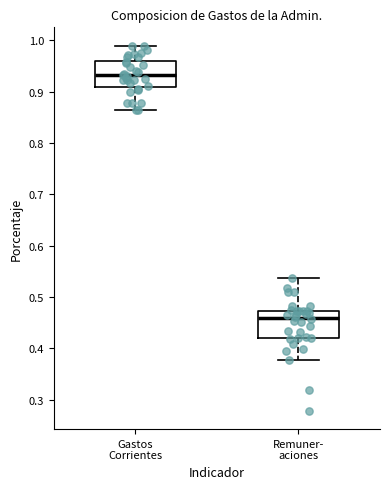

Reading left to right, transcribe this box plot: for each box, give where its median line is, the range the box spans, and where its two whiskers end, as read against the y-axis. The values are not printed on the chart, so give them approximately, as read against the axis.

Gastos Corrientes: median 0.93, box 0.91 to 0.96, whiskers 0.86 to 0.99
Remuner- aciones: median 0.46, box 0.42 to 0.47, whiskers 0.38 to 0.54